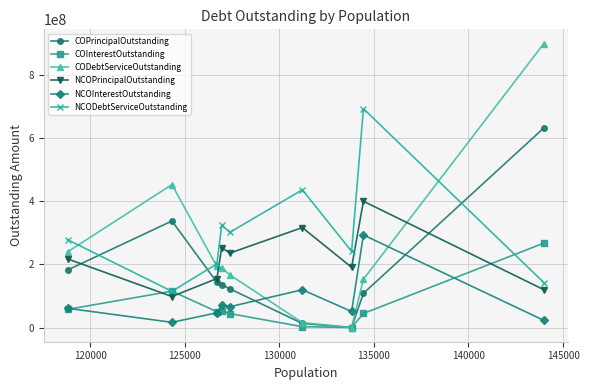

Which series has the largest total across all categories?

NCODebtServiceOutstanding